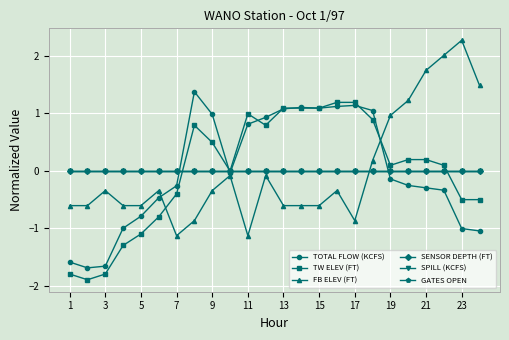

Does the chart have visible grid lines?

Yes